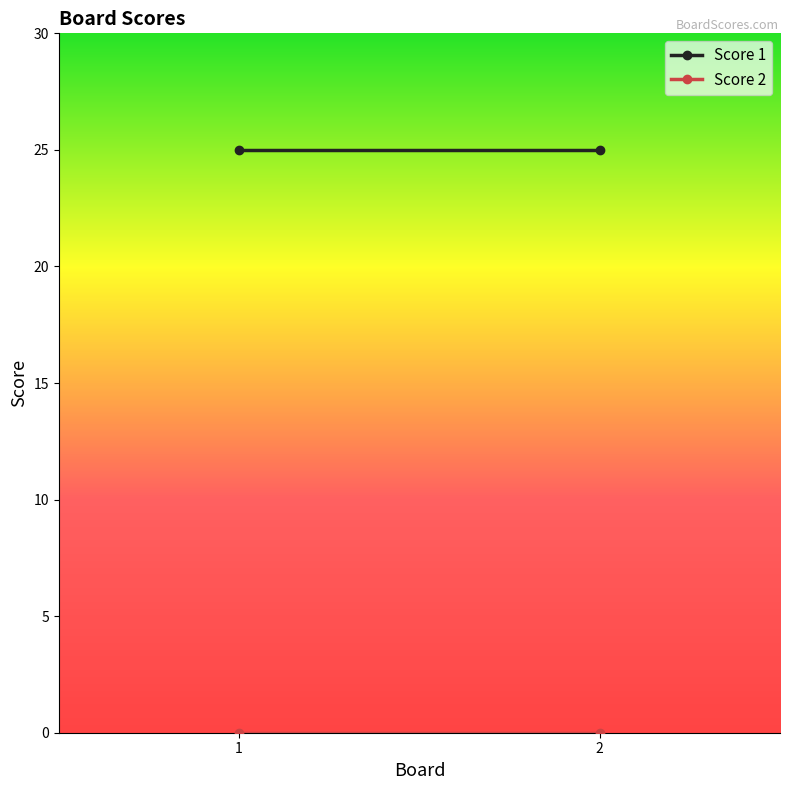

Which series has the widest spread of values?

Score 1